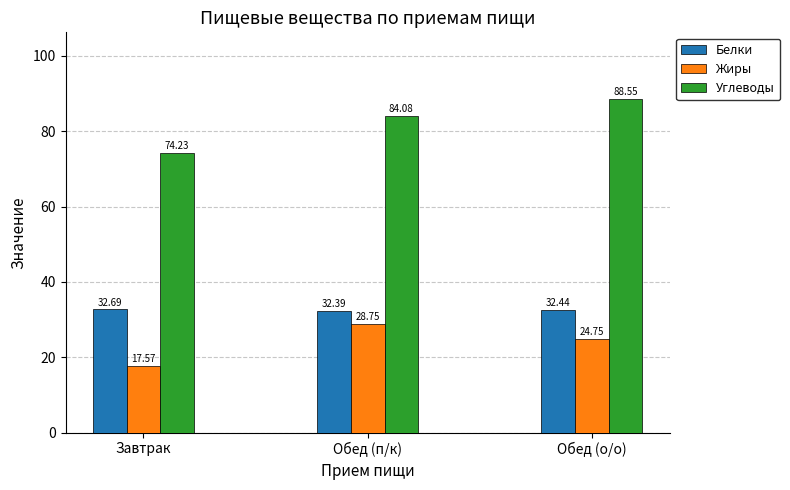

What is the total value across all series at Завтрак?

124.5